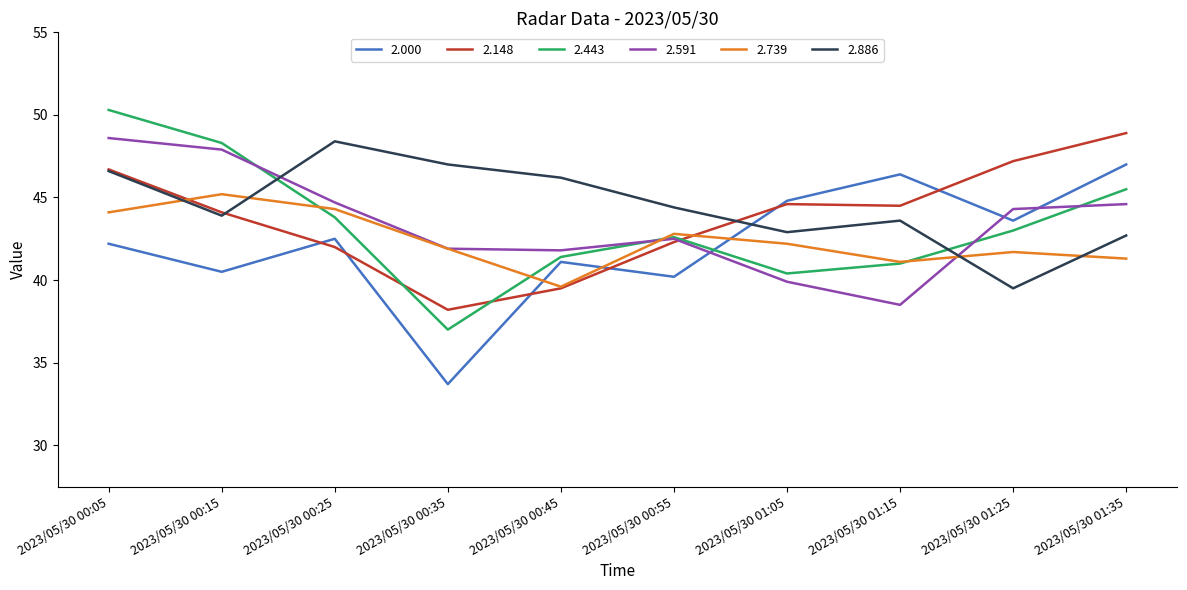

What is the highest value of the 2.443 series?

50.3